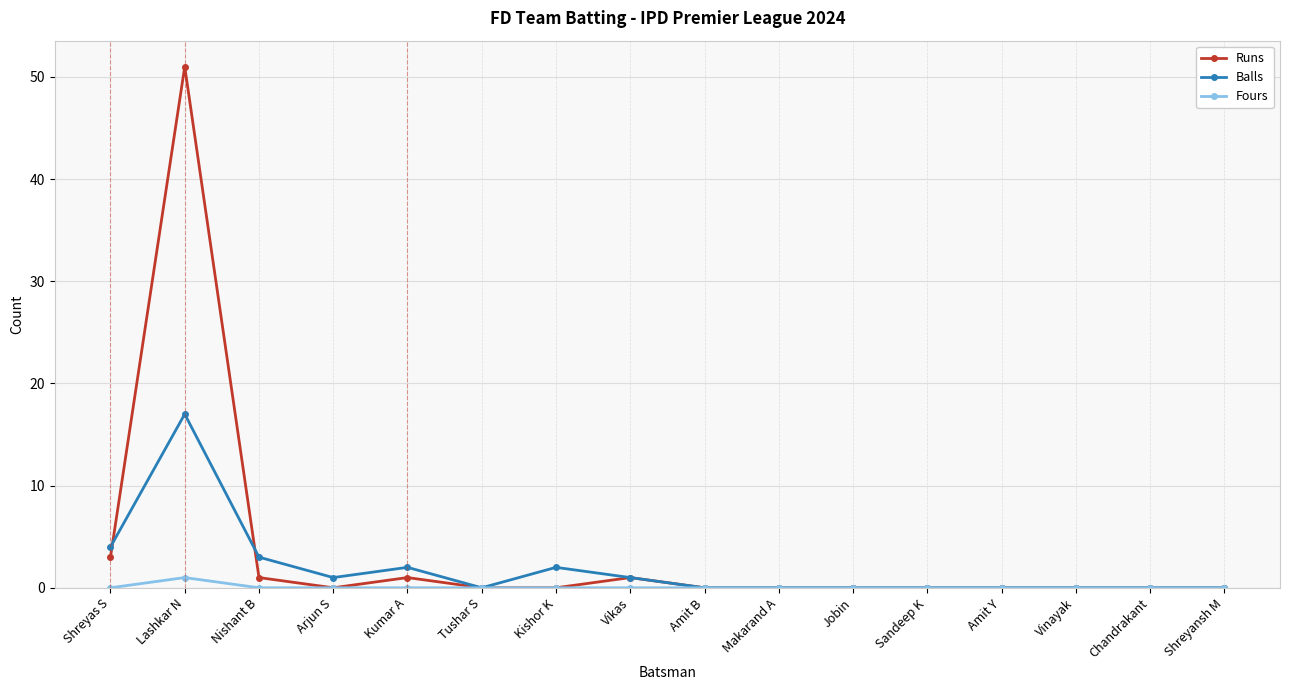

What is the label of the 1st point from the left?

Shreyas S